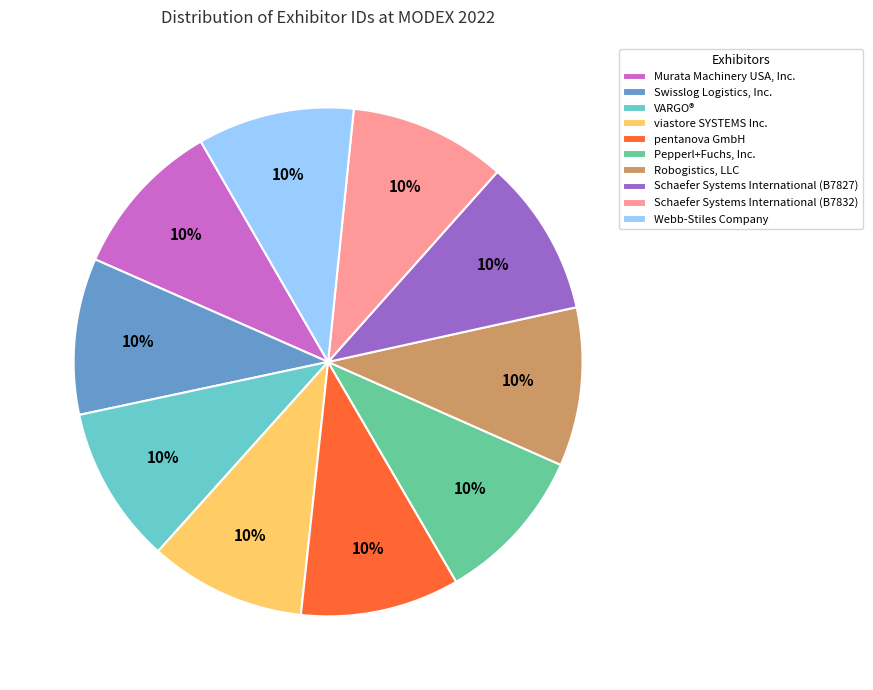

Is the sum of Schaefer Systems International (B7827) and Schaefer Systems International (B7832) greater than half?

No